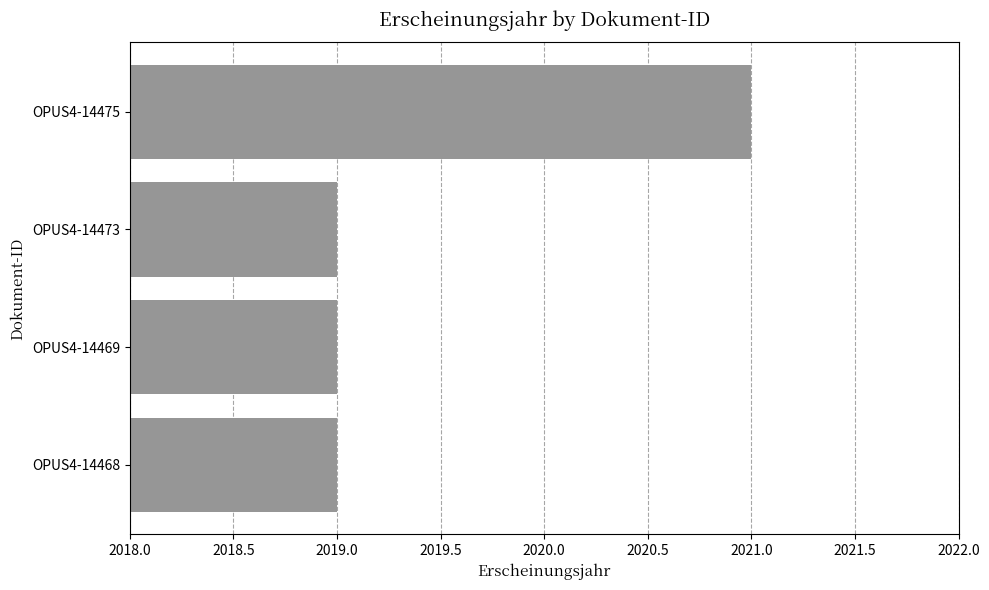

True or false: the data shows 2019 at OPUS4-14473.

True